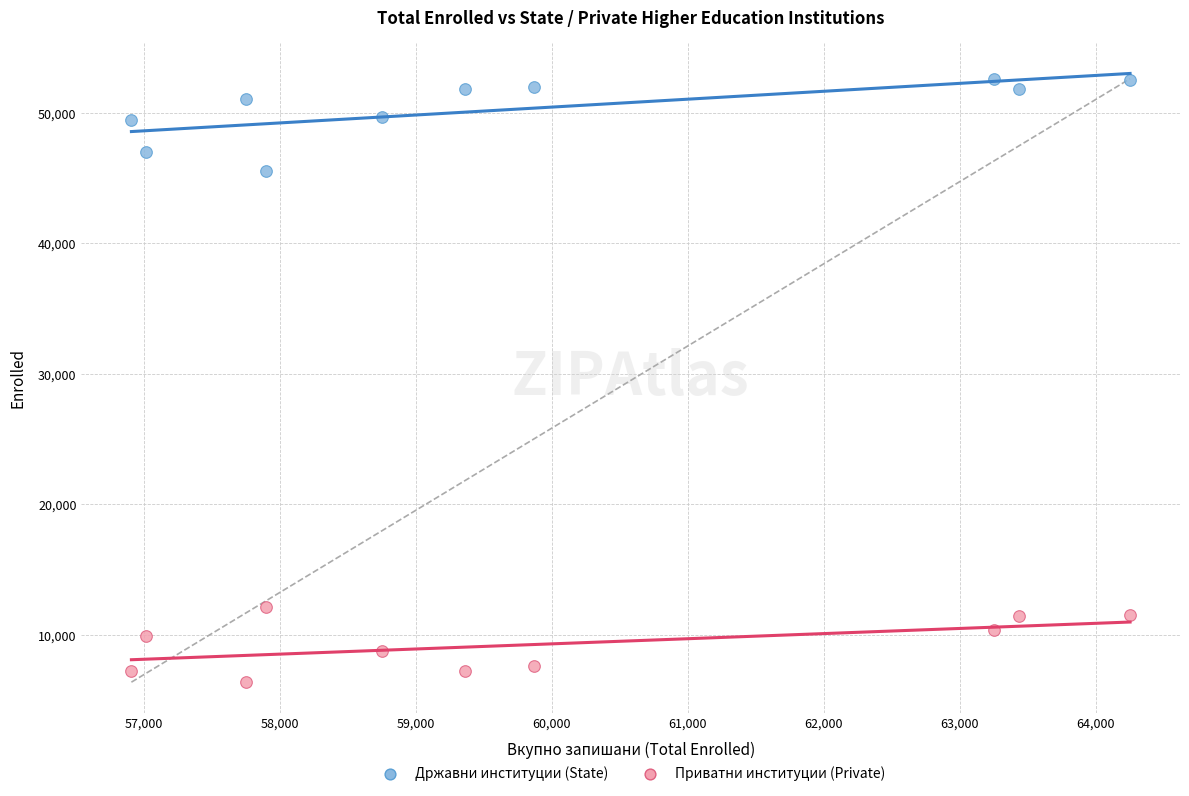

Which series reaches the minimum Y coordinate?

Приватни институции (Private)